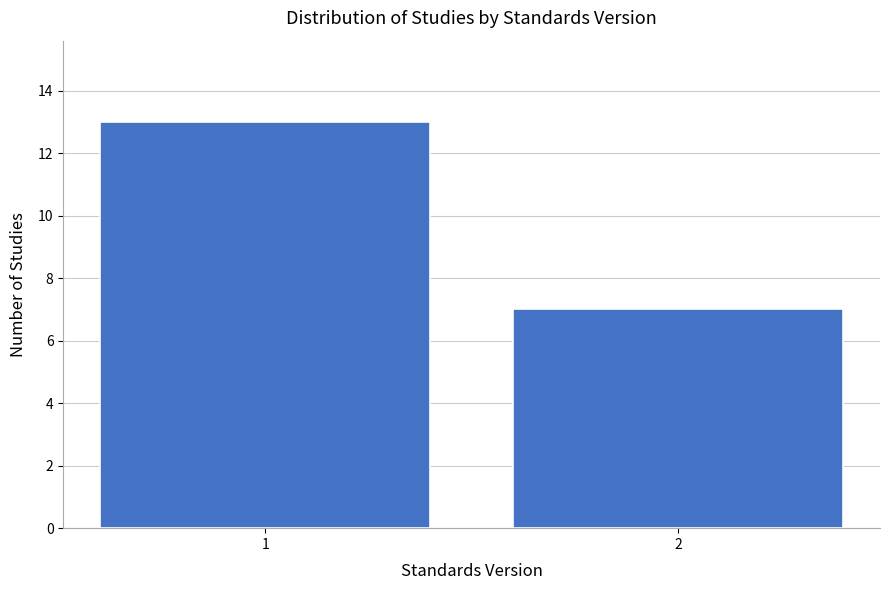

Reading left to right, list all the values displayed in this chart.

1=13	2=7